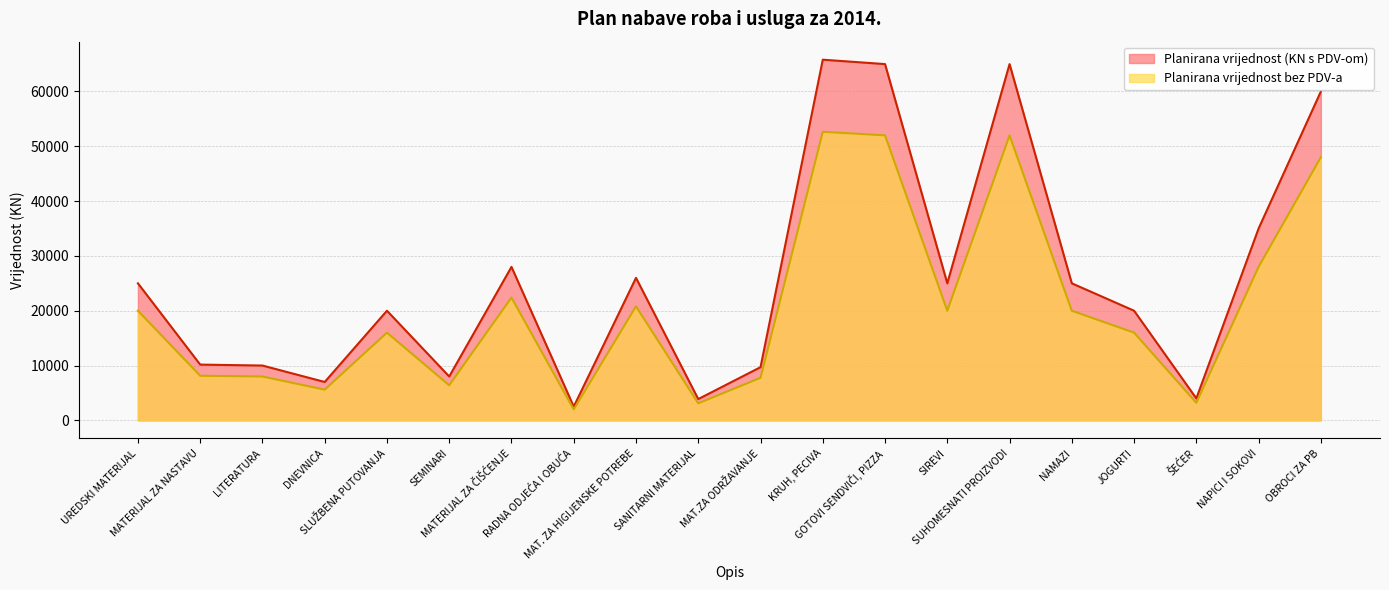

Rank the series by their average value, from highest to lowest.

Planirana vrijednost (KN s PDV-om), Planirana vrijednost bez PDV-a